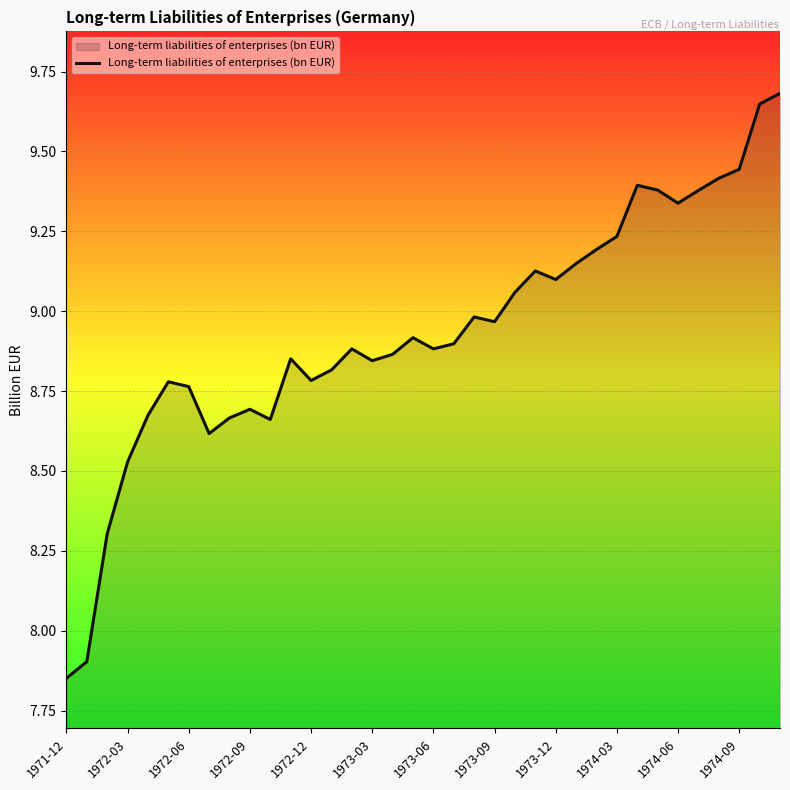

What is the difference between the maximum and minimum values?

1.8